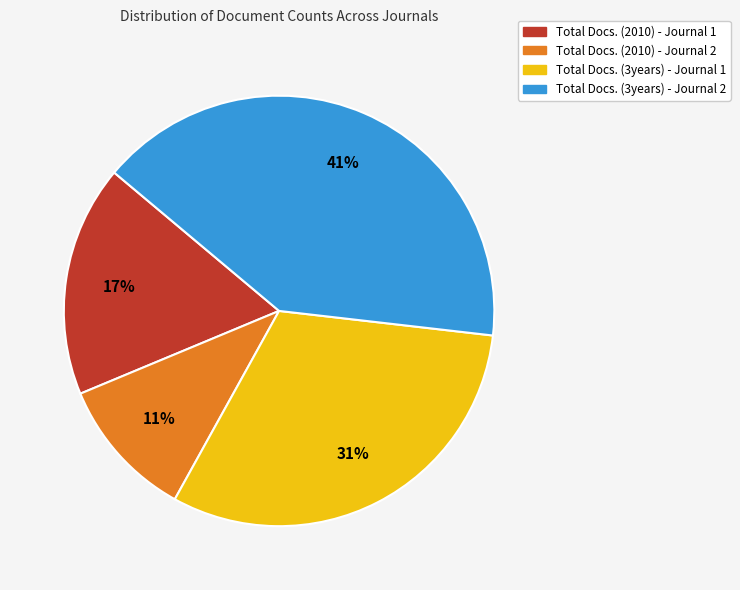

To the nearest percent, what is the combined percentage of Total Docs. (3years) - Journal 2 and Total Docs. (3years) - Journal 1?

72%